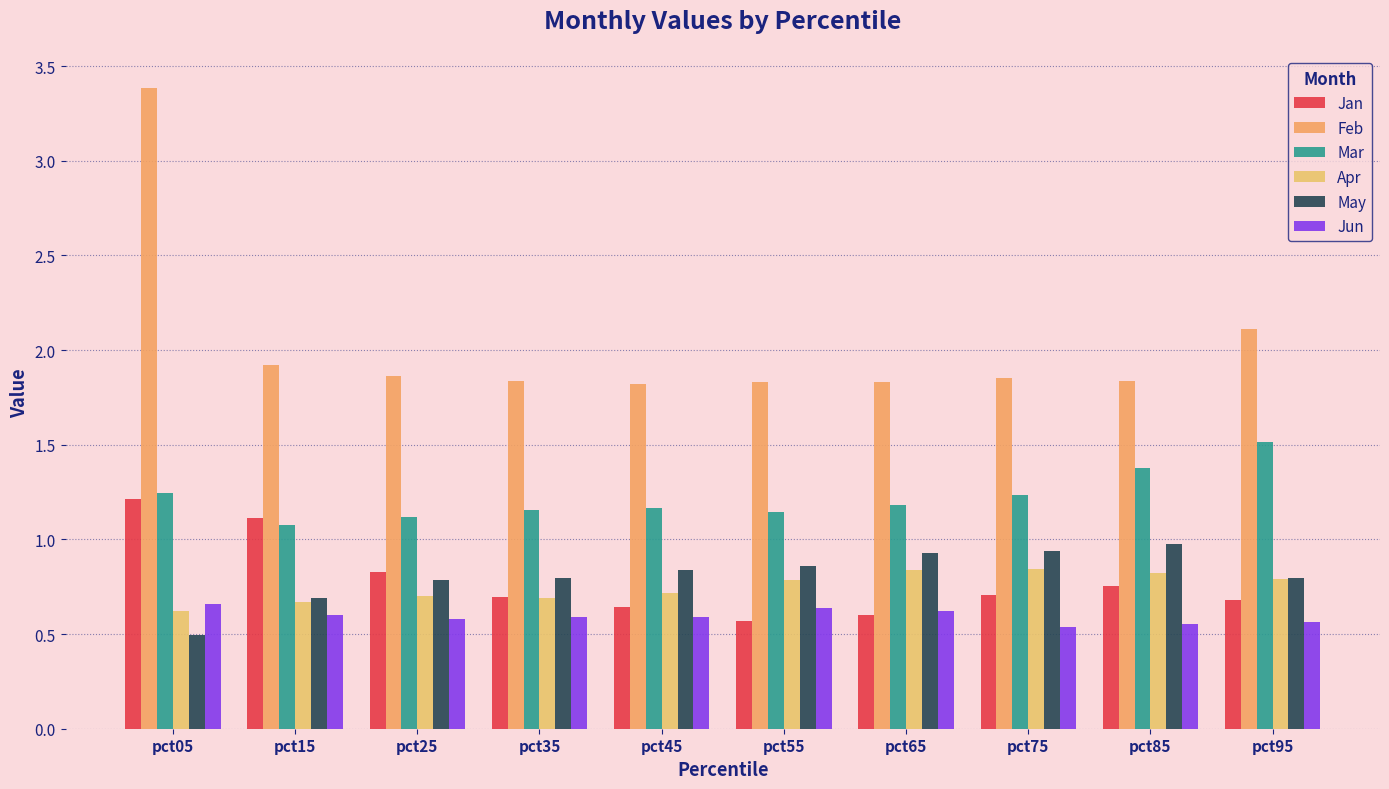

What is the sum of the Feb values at pct45 and pct25?

3.7